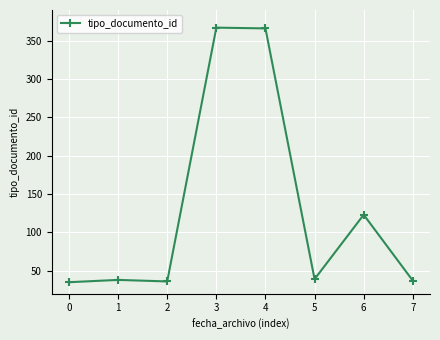

What is the value of the 8th point from the left?

37